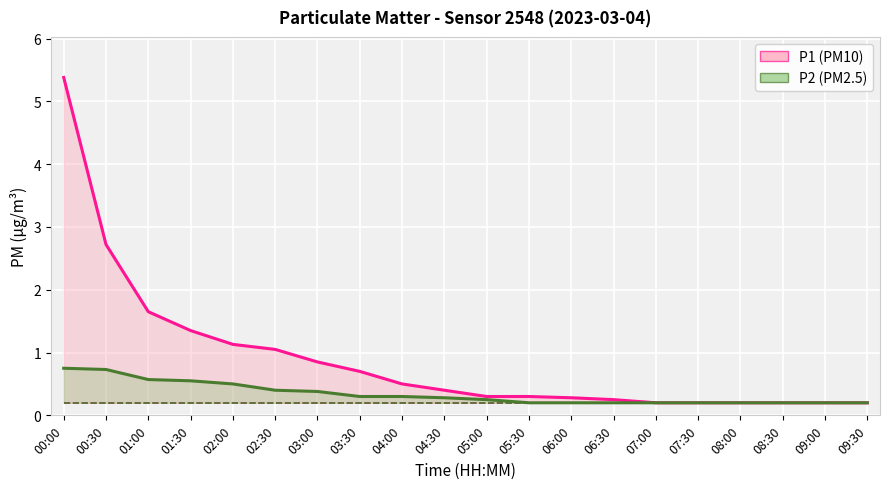

Reading left to right, list all the values displayed in this chart.

P1: 5.4	2.7	1.6	1.4	1.1	1.1	0.8	0.7	0.5	0.4	0.3	0.3	0.3	0.2	0.2	0.2	0.2	0.2	0.2	0.2
P2: 0.8	0.7	0.6	0.6	0.5	0.4	0.4	0.3	0.3	0.3	0.2	0.2	0.2	0.2	0.2	0.2	0.2	0.2	0.2	0.2